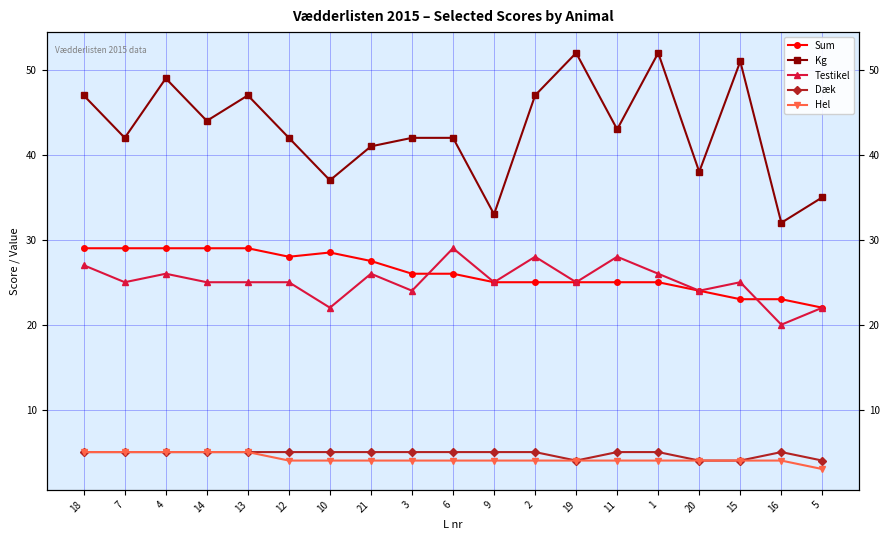

Is this an area chart (filled region under the line)?

No